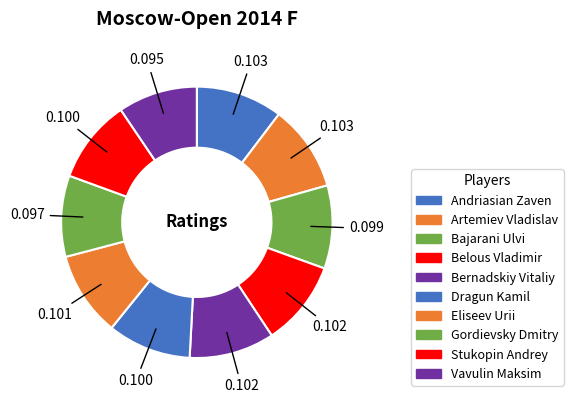

Rank the categories by value from lowest to highest.

Vavulin Maksim, Gordievsky Dmitry, Bajarani Ulvi, Dragun Kamil, Stukopin Andrey, Eliseev Urii, Bernadskiy Vitaliy, Belous Vladimir, Artemiev Vladislav, Andriasian Zaven